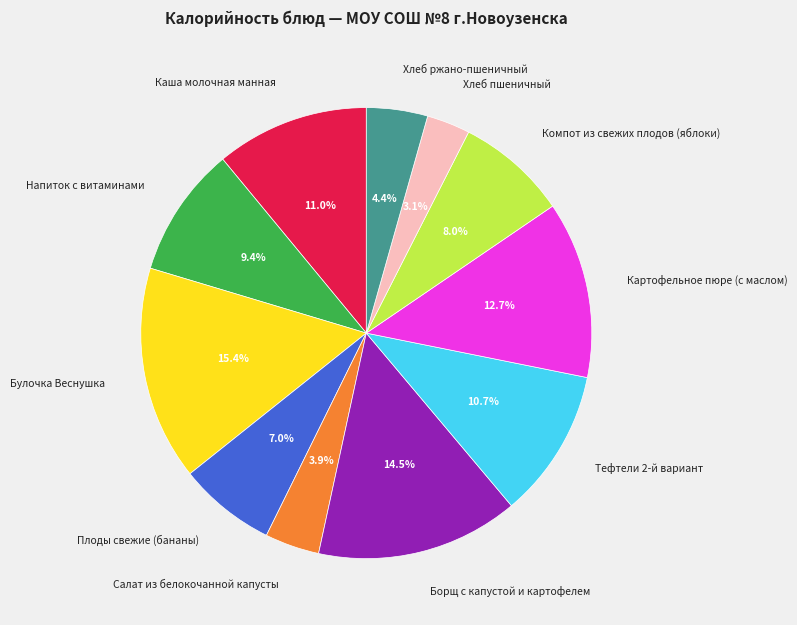

What percentage is the Картофельное пюре (с маслом) slice, to the nearest percent?

13%